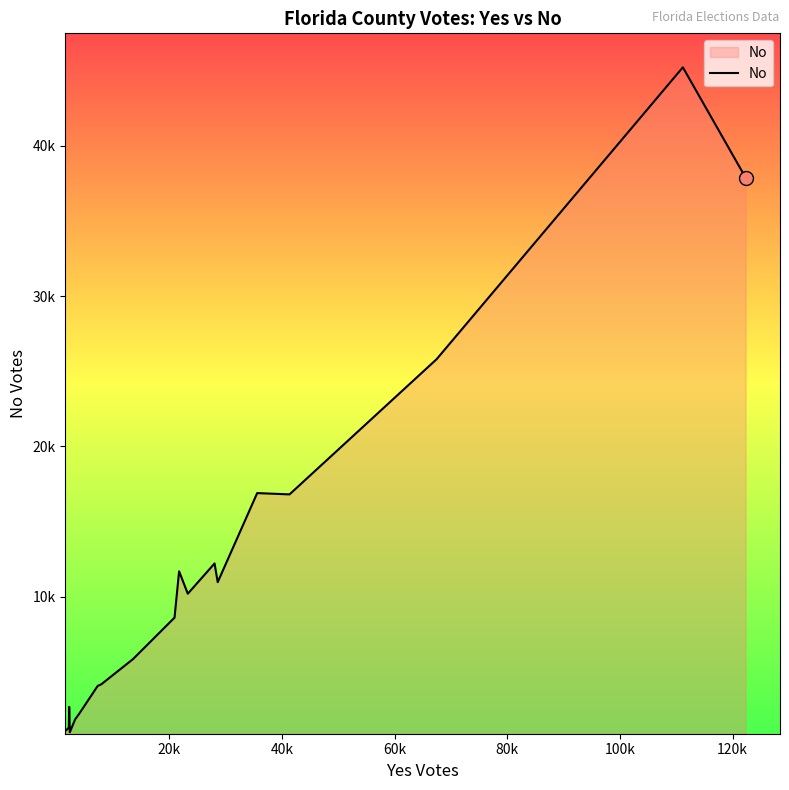

Does the chart display data point markers on the line(s)?

No